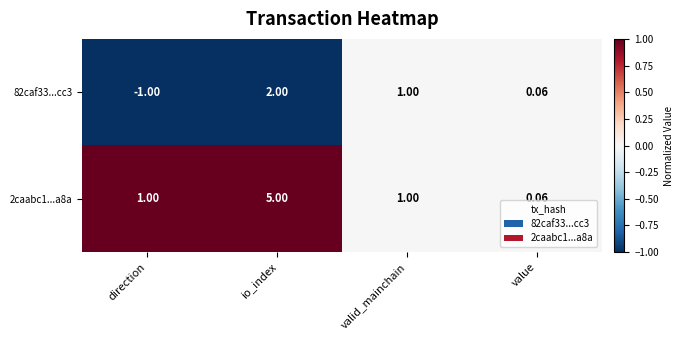

Which category has the highest value across all series?

io_index